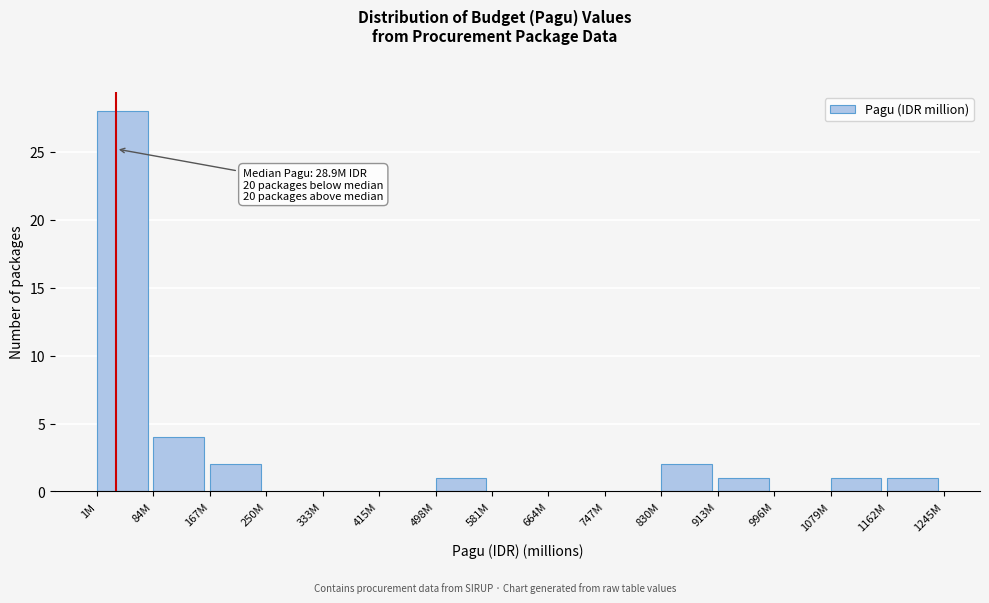

Reading right to left, list all the values displayed in this chart.

1162M=1	1079M=1	996M=0	913M=1	830M=2	747M=0	664M=0	581M=0	498M=1	415M=0	333M=0	250M=0	167M=2	84M=4	1M=28